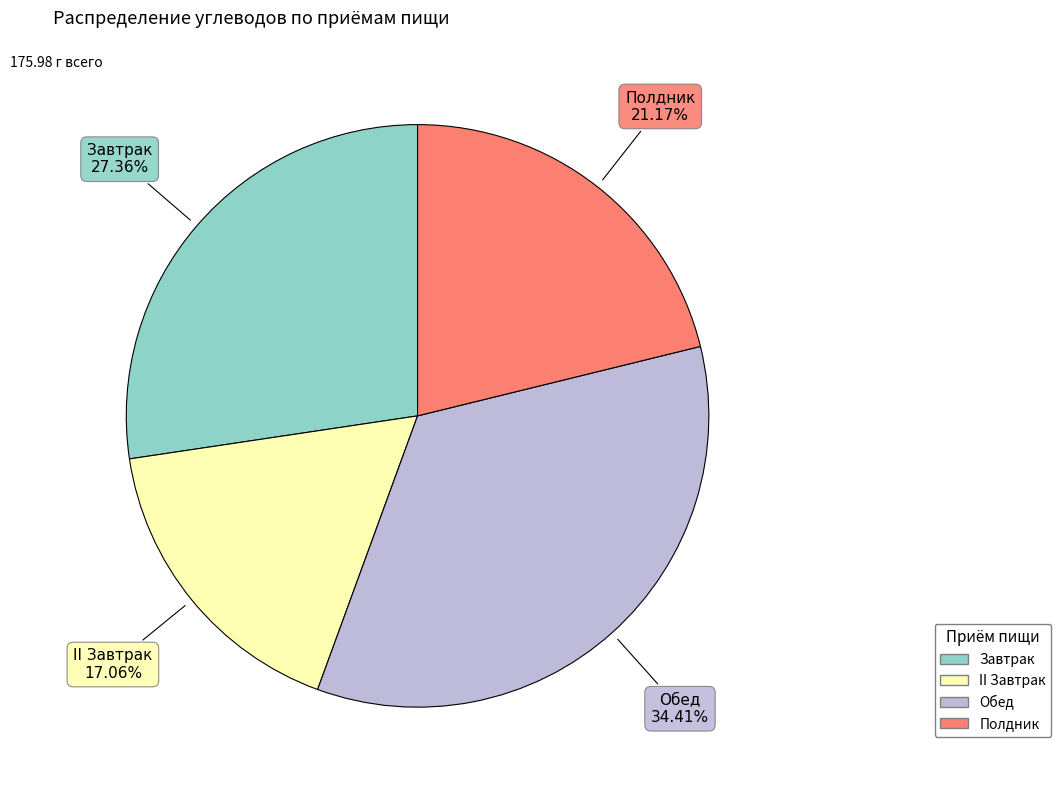

What portion of the pie excludes Обед?

65.6%